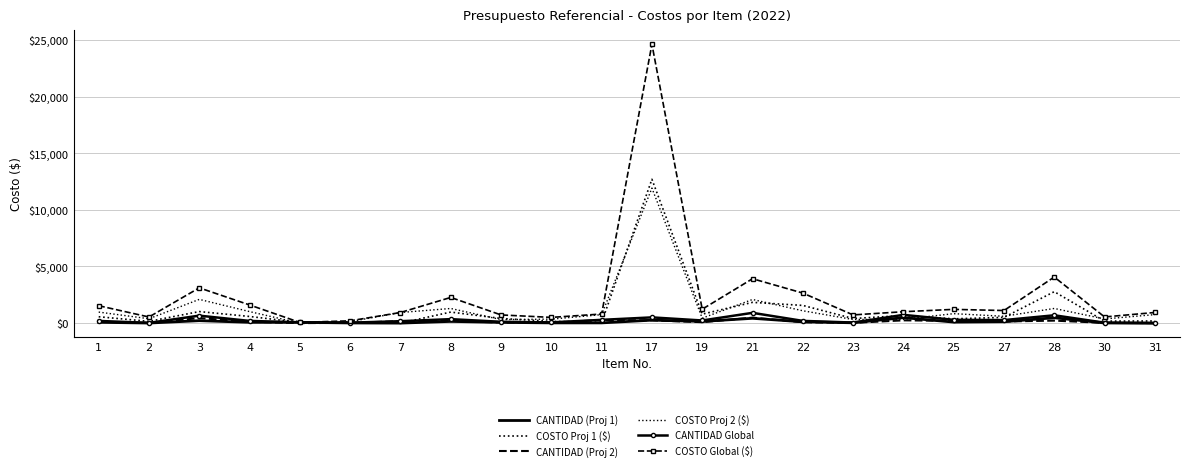

What is the value of the CANTIDAD Global point at the 3rd from the left?

660.0